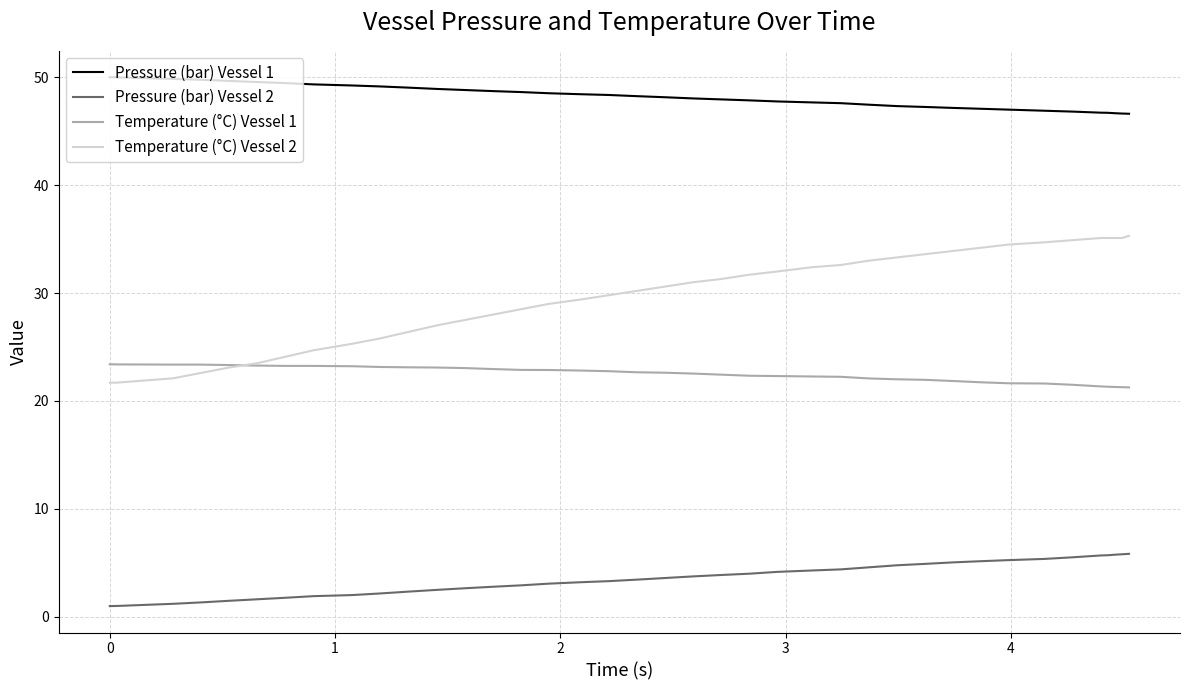

True or false: Pressure (bar) Vessel 2 and Pressure (bar) Vessel 1 cross at least once.

False